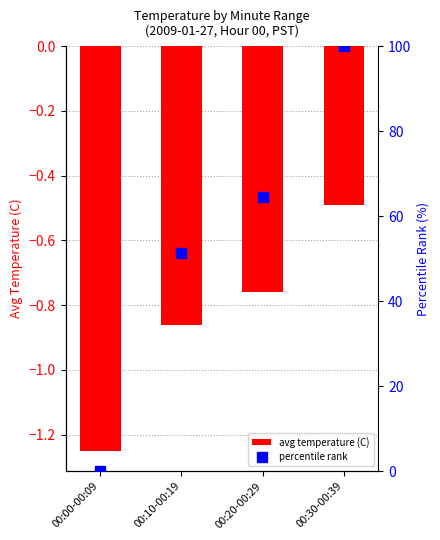

Reading left to right, extract all data points from this chart.

avg temperature (C): -1.2	-0.9	-0.8	-0.5
percentile rank: 0.0	51.3	64.5	100.0